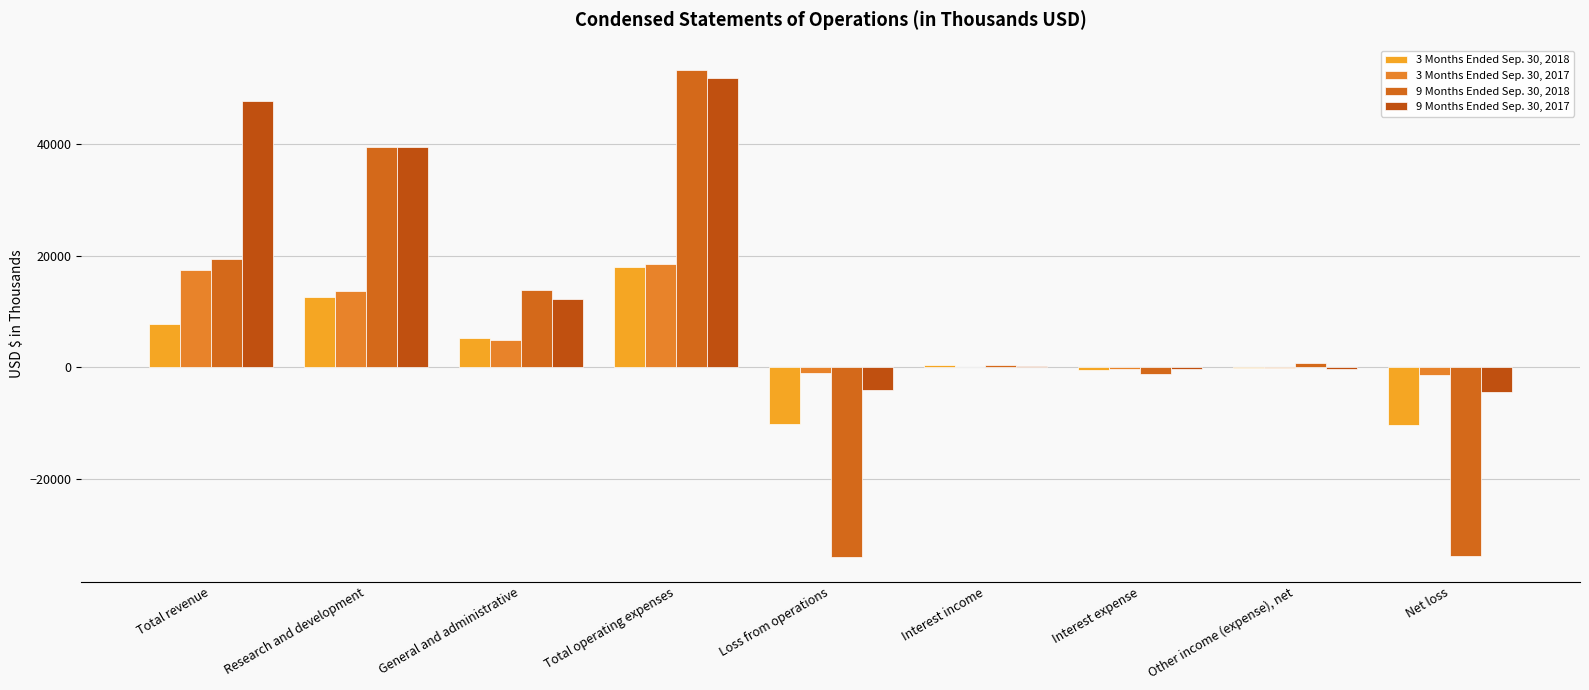

Reading left to right, list all the values displayed in this chart.

3 Months Ended Sep. 30, 2018: Total revenue=7836	Research and development=12642	General and administrative=5351	Total operating expenses=17993	Loss from operations=-10157	Interest income=403	Interest expense=-415	Other income (expense), net=-68	Net loss=-10237
3 Months Ended Sep. 30, 2017: Total revenue=17499	Research and development=13669	General and administrative=4895	Total operating expenses=18564	Loss from operations=-1065	Interest income=62	Interest expense=-235	Other income (expense), net=-180	Net loss=-1418
9 Months Ended Sep. 30, 2018: Total revenue=19333	Research and development=39475	General and administrative=13806	Total operating expenses=53281	Loss from operations=-33948	Interest income=483	Interest expense=-1199	Other income (expense), net=840	Net loss=-33824
9 Months Ended Sep. 30, 2017: Total revenue=47701	Research and development=39499	General and administrative=12306	Total operating expenses=51805	Loss from operations=-4104	Interest income=192	Interest expense=-235	Other income (expense), net=-197	Net loss=-4344